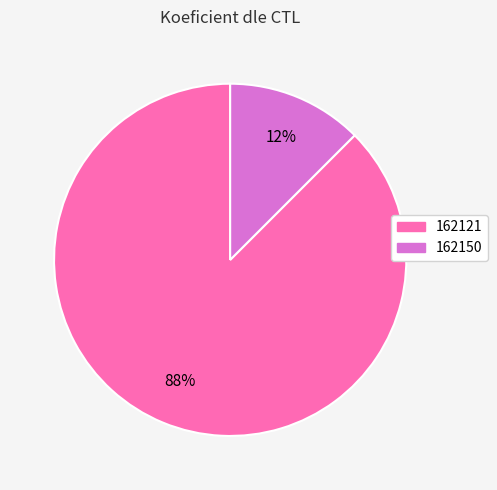

Combined, do 162121 and 162150 account for over 50%?

Yes